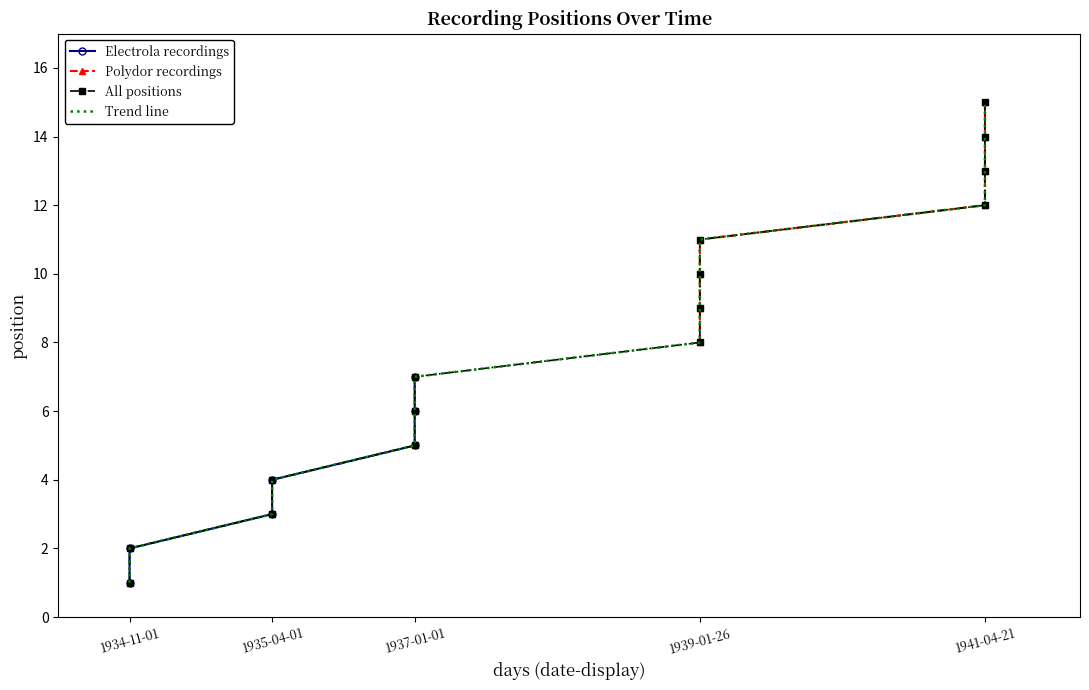

Reading left to right, extract all data points from this chart.

1934-11-01=1	1934-11-01=2	1935-04-01=3	1935-04-01=4	1937-01-01=5	1937-01-01=6	1937-01-01=7	1939-01-26=8	1939-01-26=9	1939-01-26=10	1939-01-26=11	1941-04-21=12	1941-04-21=13	1941-04-21=14	1941-04-21=15